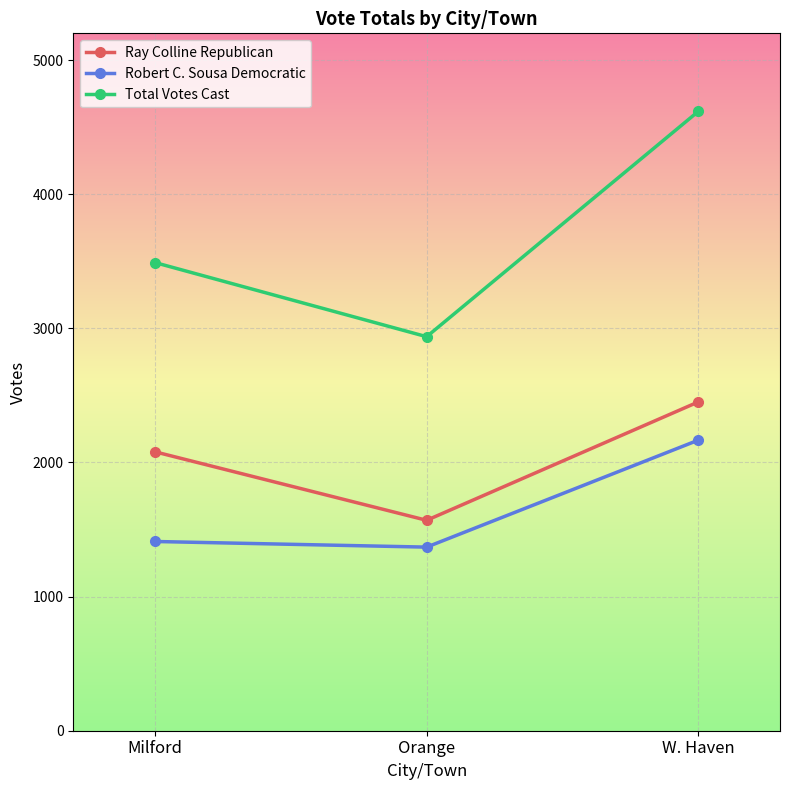

What is the difference between the Robert C. Sousa Democratic values at W. Haven and Milford?

756